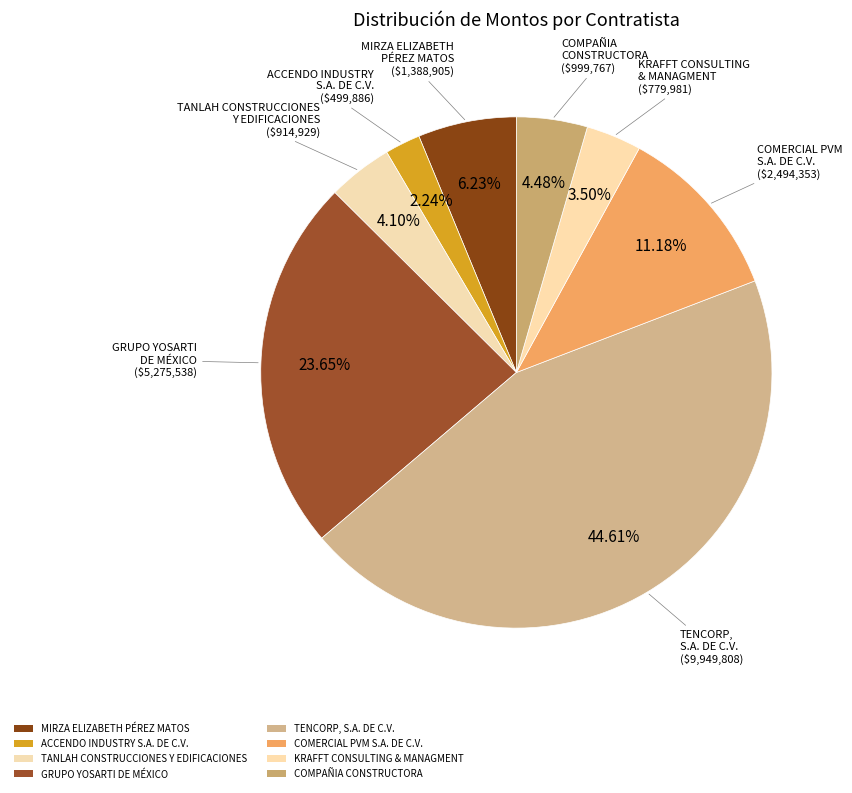

How many segments does this pie chart have?

8